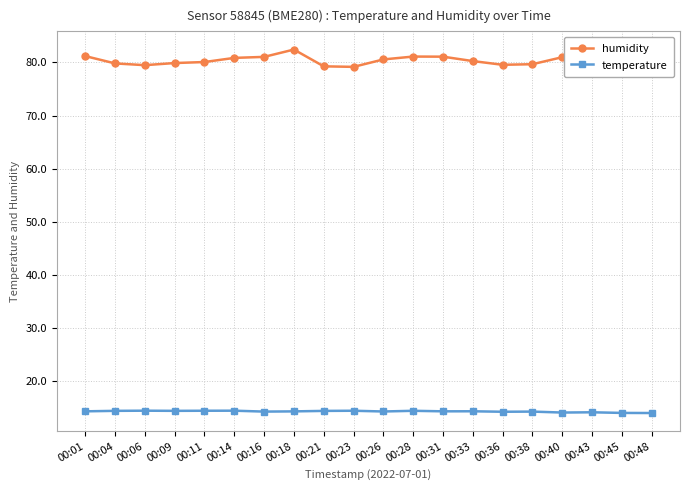

Which series has the largest range (max minus min)?

humidity